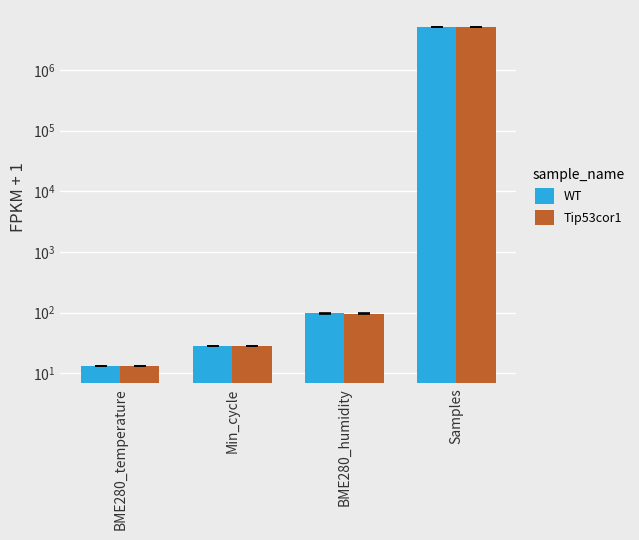

Reading left to right, what are all the values shown in this chart?

WT: 13.2	28.0	97.0	5026738.8
Tip53cor1: 13.3	28.0	96.9	5050477.0